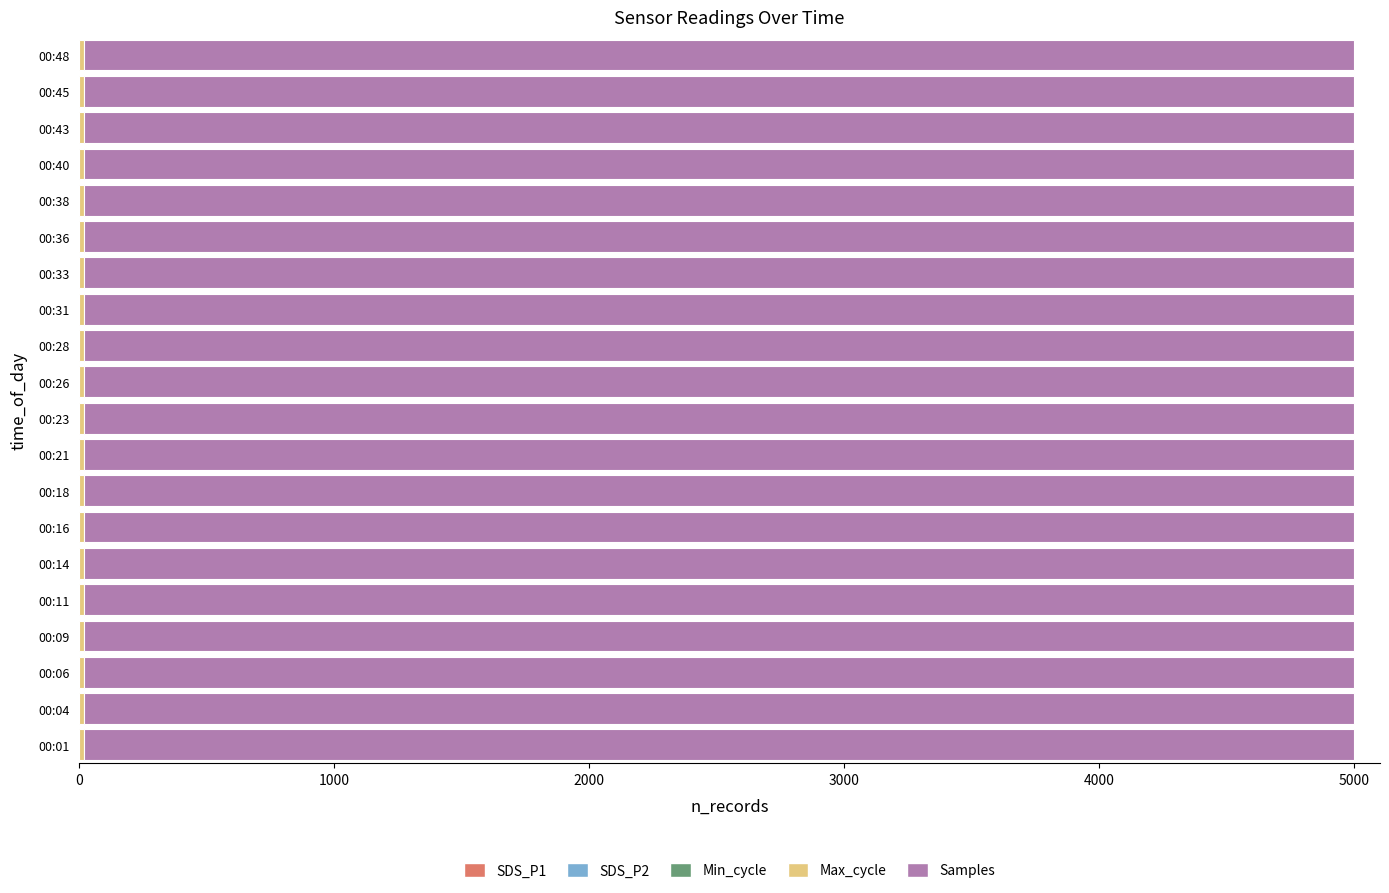

How many data points does each series have?

20